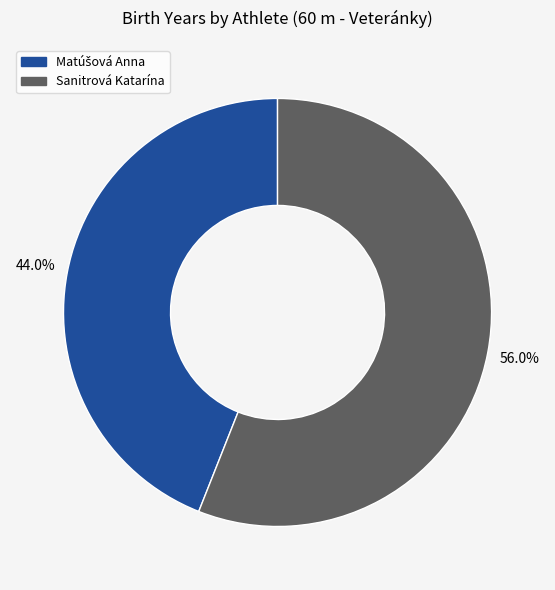

To the nearest percent, what is the difference between the largest and smallest slice percentages?

12%